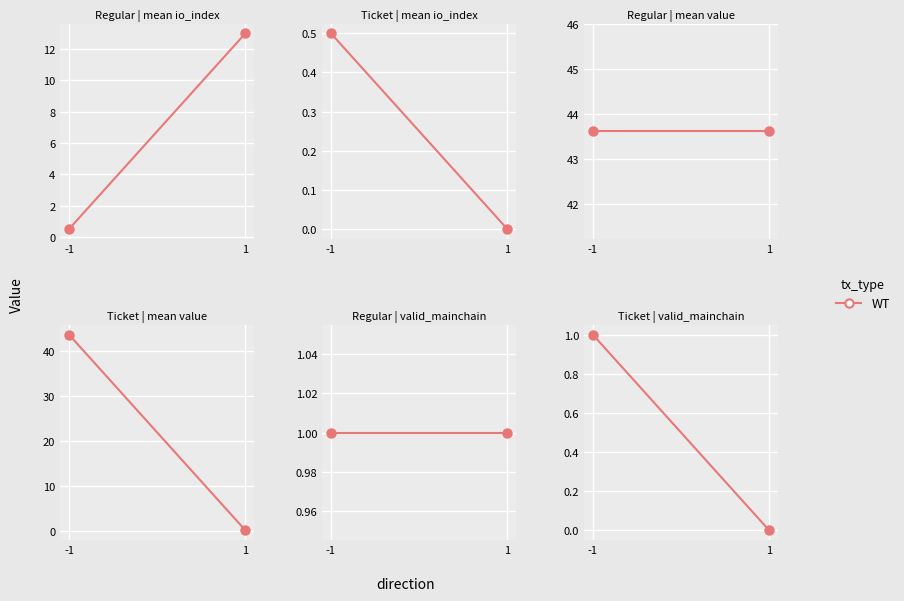

What is the change in value from -1 to 1?

-1